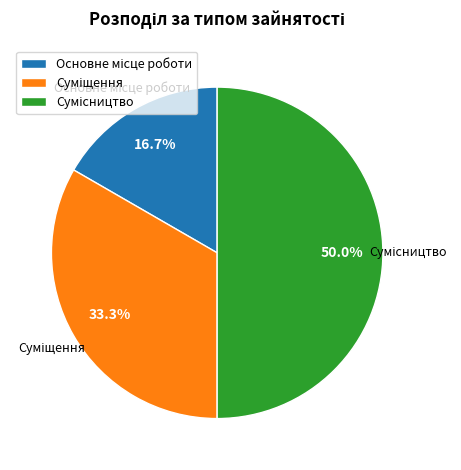

What percentage is the Сумісництво slice, to the nearest percent?

50%